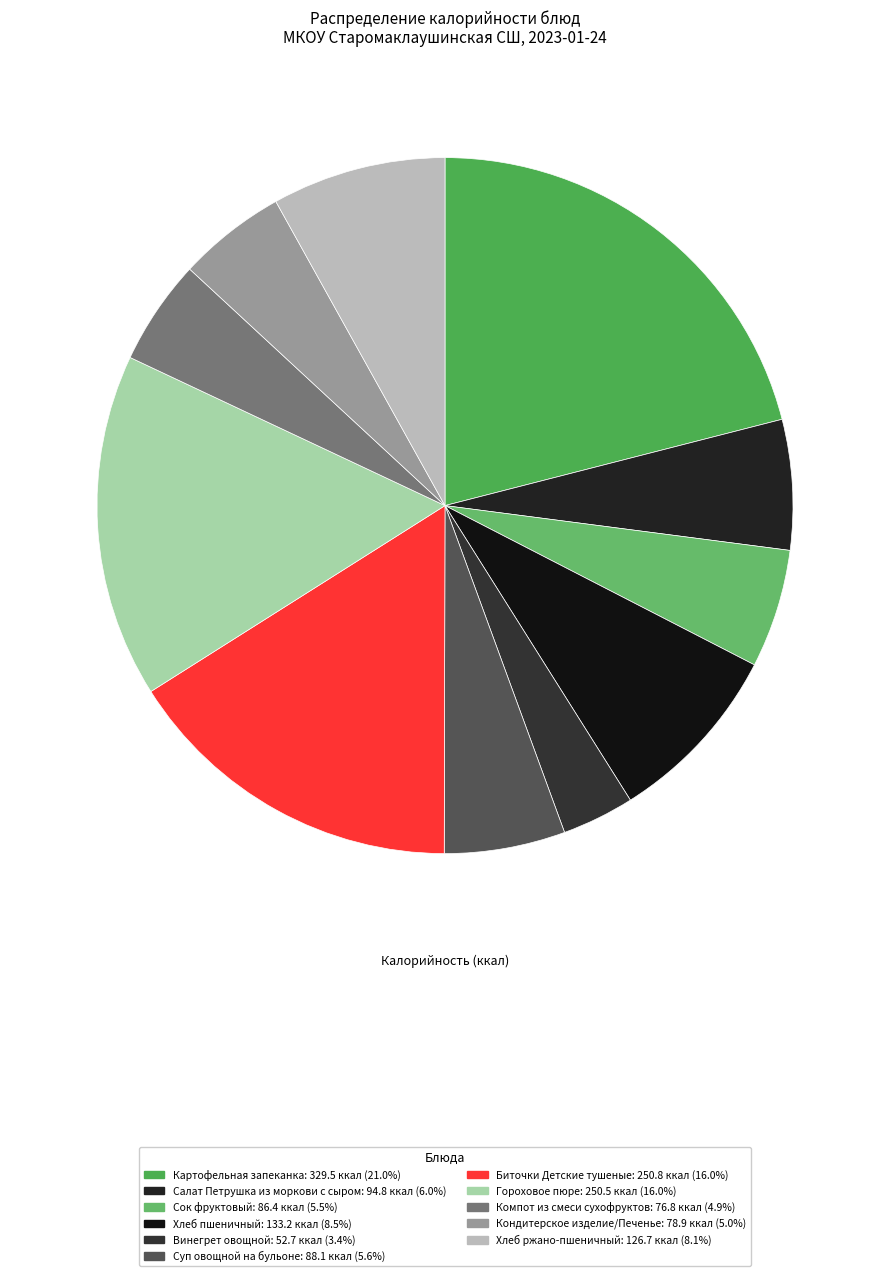

What is the largest slice in the pie chart?

Картофельная запеканка